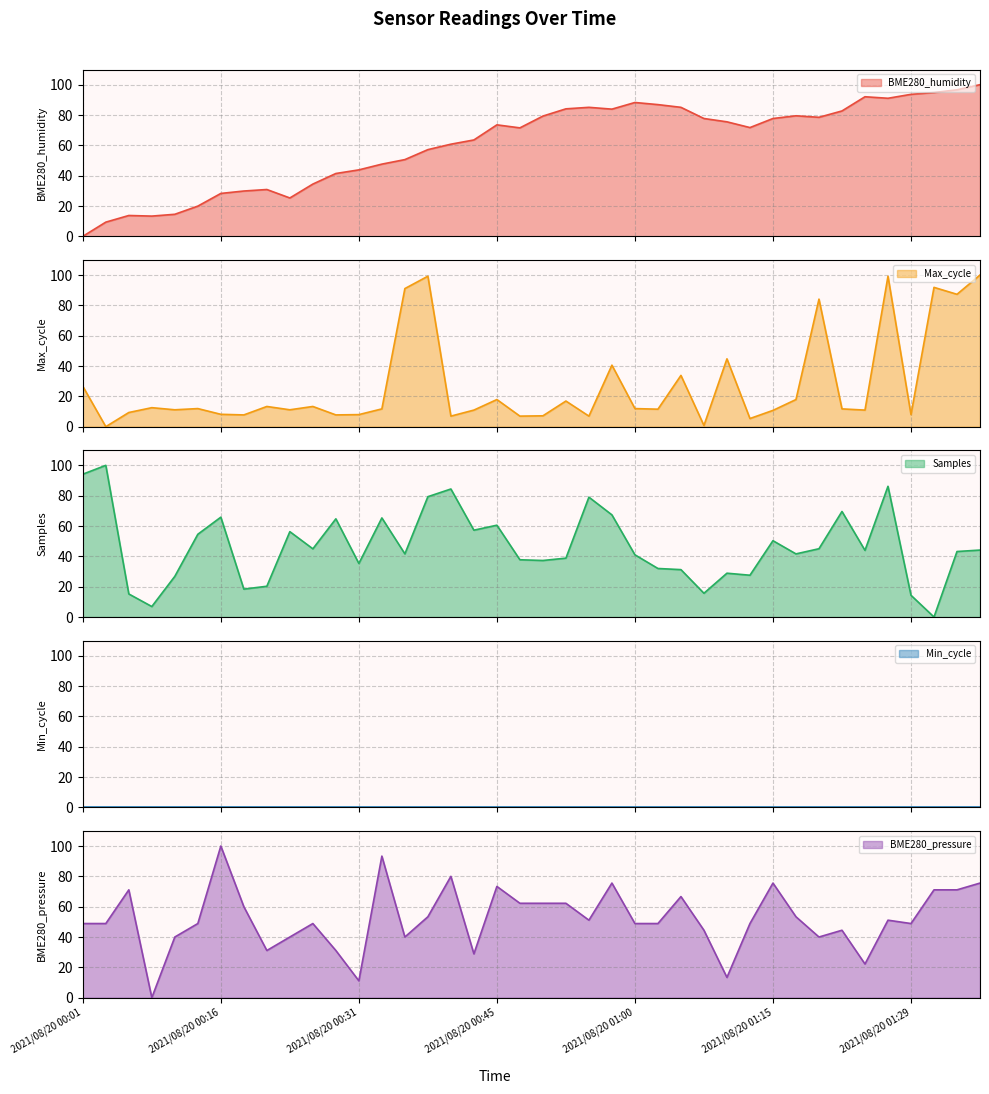

How many data points does each series have?

40